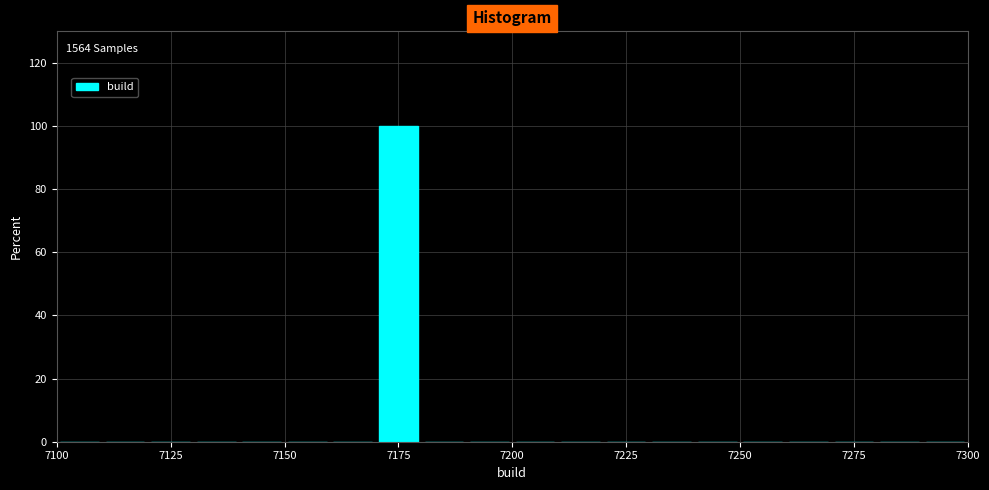

Around what value on the x-axis is the tallest bar? Give the approximate position of its centre, as read against the axis.

7175